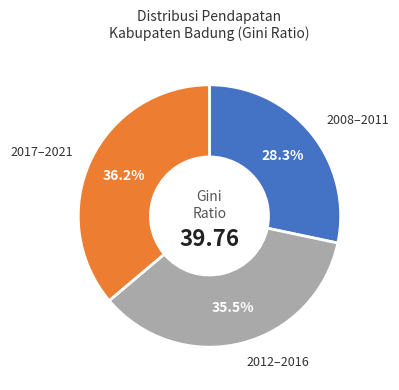

What is the ratio of the value at 2012–2016 to the value at 2017–2021?

1.0